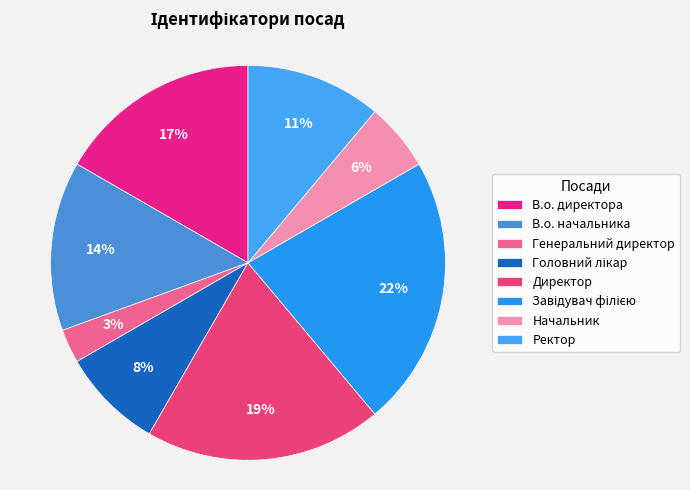

Does В.о. начальника represent more than half of the total?

No